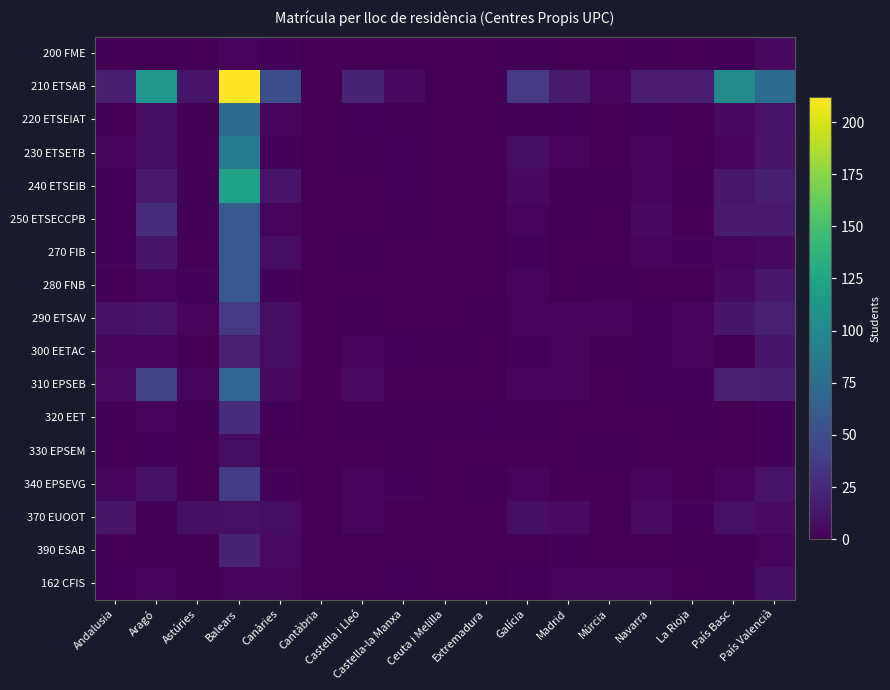

Which series has the largest total across all categories?

210 ETSAB